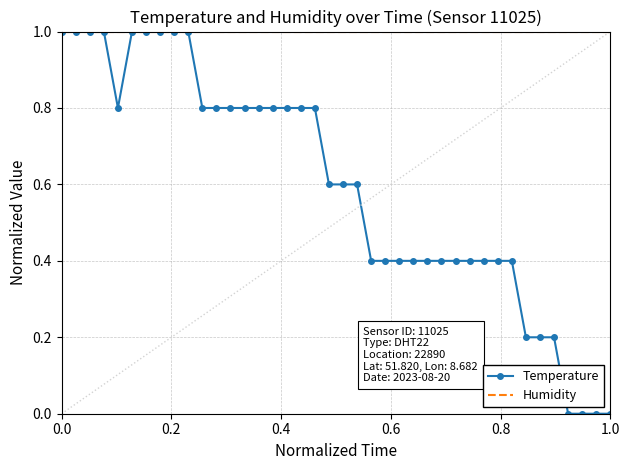

Which series has the largest total across all categories?

Humidity